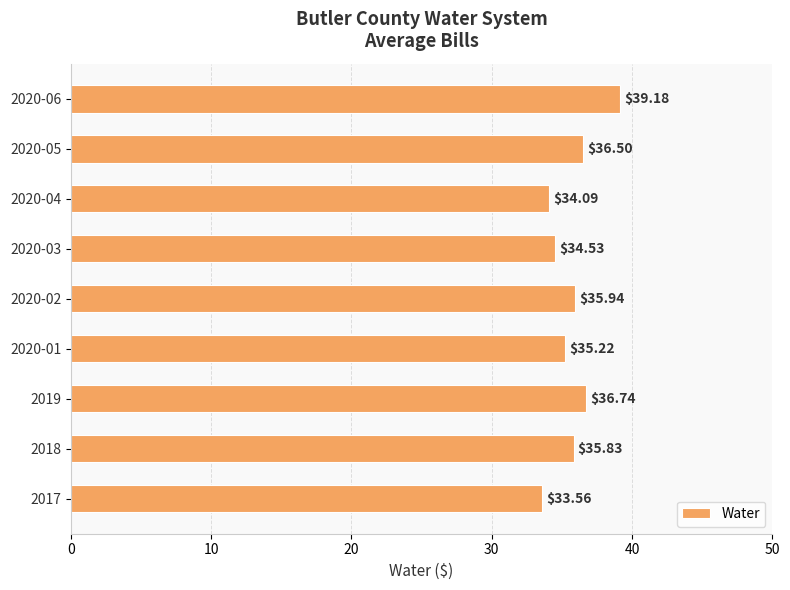

List the labels in order of value, smallest first.

2017, 2020-04, 2020-03, 2020-01, 2018, 2020-02, 2020-05, 2019, 2020-06